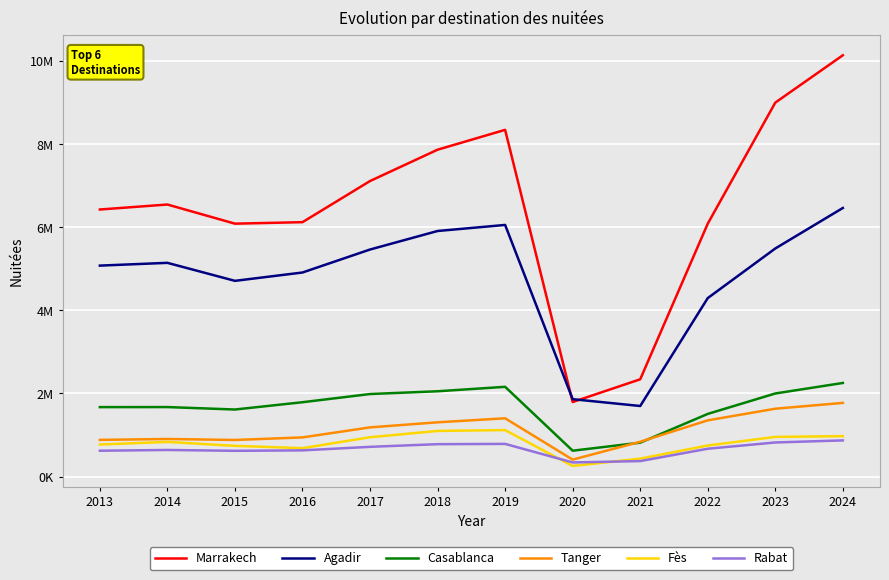

What are all the series names shown in the legend?

Marrakech, Agadir, Casablanca, Tanger, Fès, Rabat